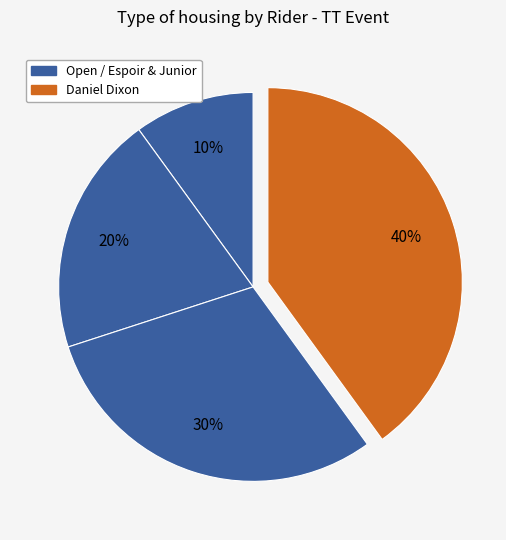

Count the number of slices in the pie.

4